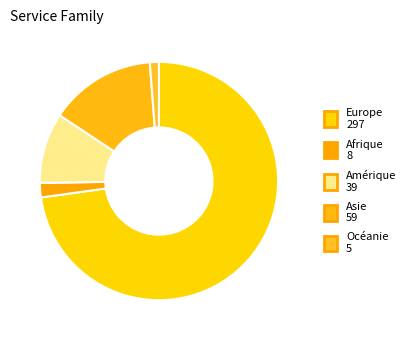

Approximately how many times larger is the value at Asie compared to Amérique?

1.5